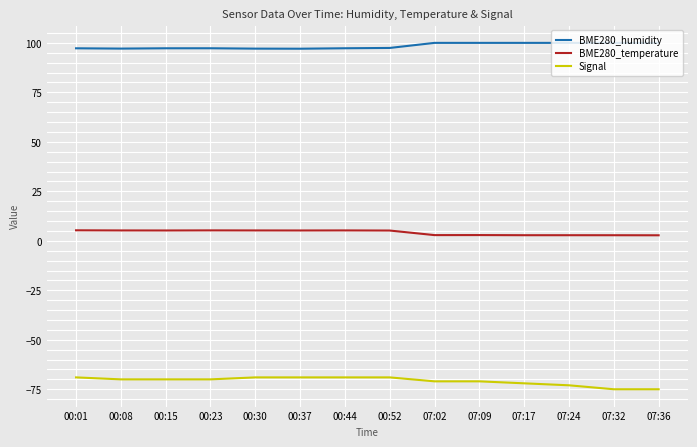

What is the minimum value shown in the chart?

-75.0